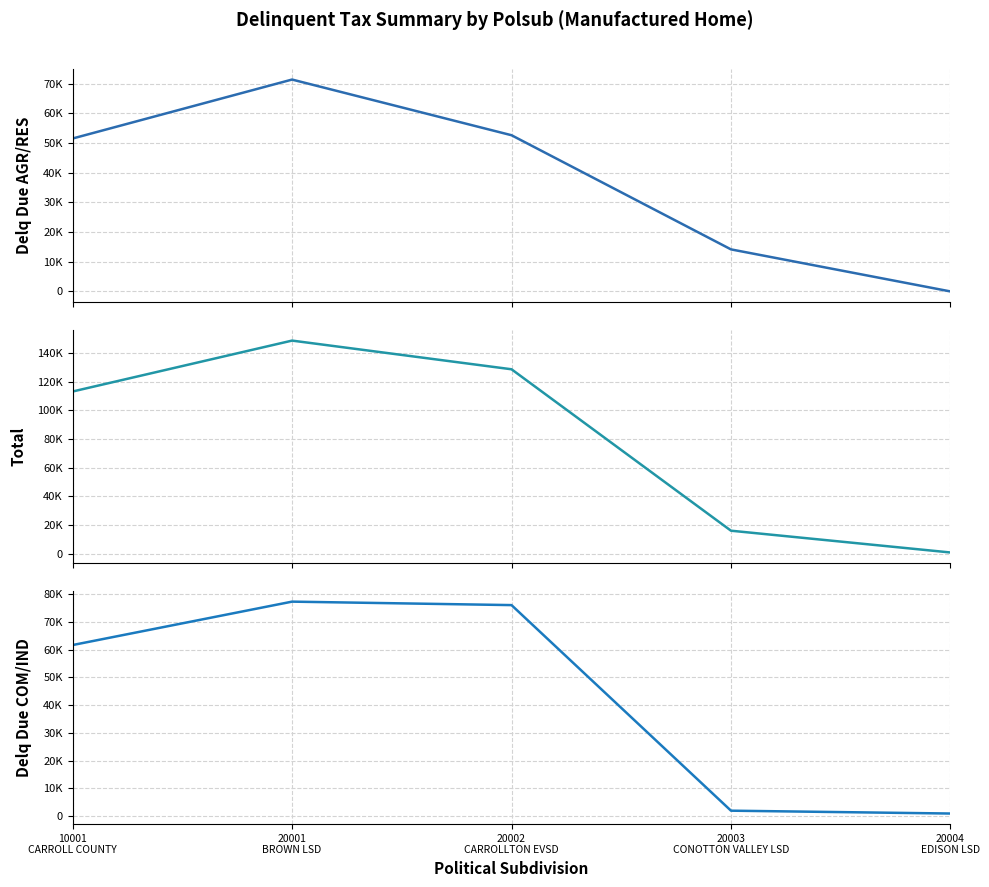

What are all the series names shown in the legend?

Delq Due AGR/RES, Total, Delq Due COM/IND